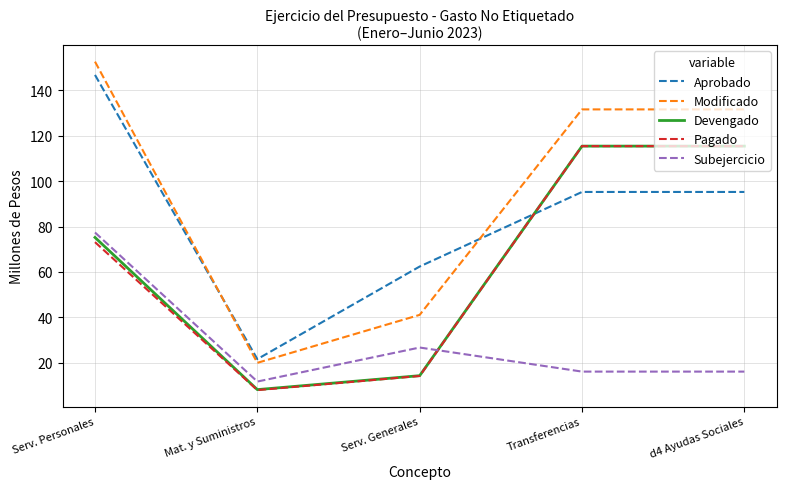

True or false: Aprobado and Subejercicio intersect in this chart.

False